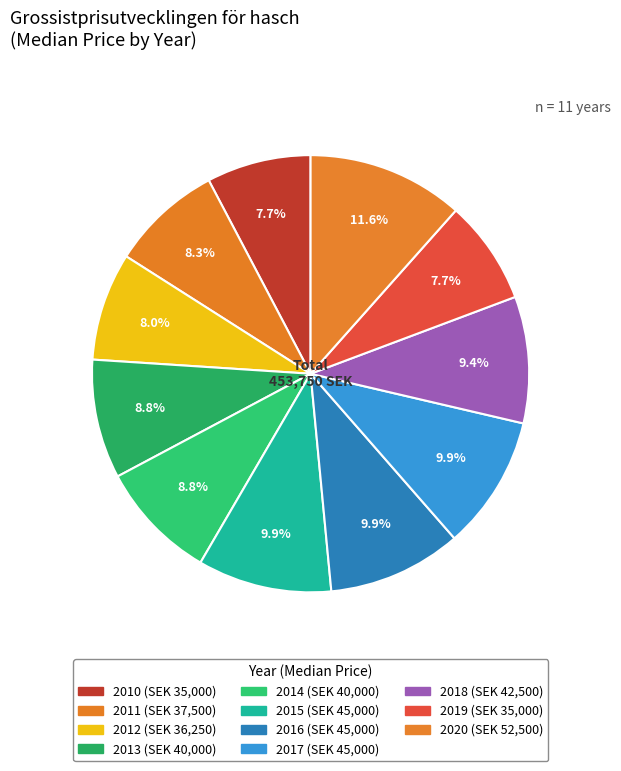

What is the largest slice in the pie chart?

2020